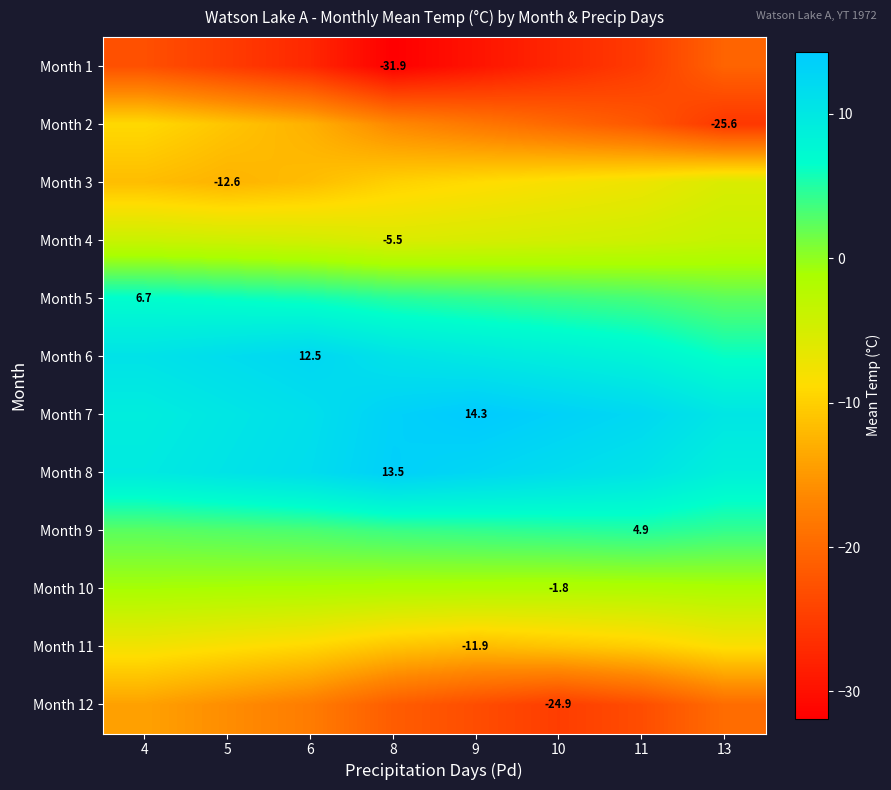

At which label is Month 11 closest to -9?

6